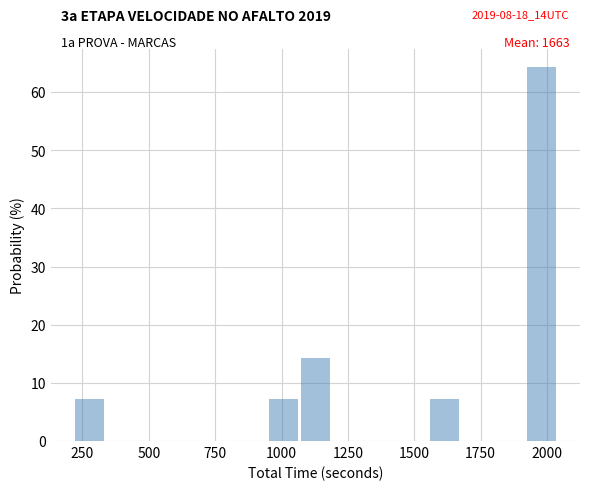

Read against the x-axis, roughly where is the centre of the tallest bar?

2000